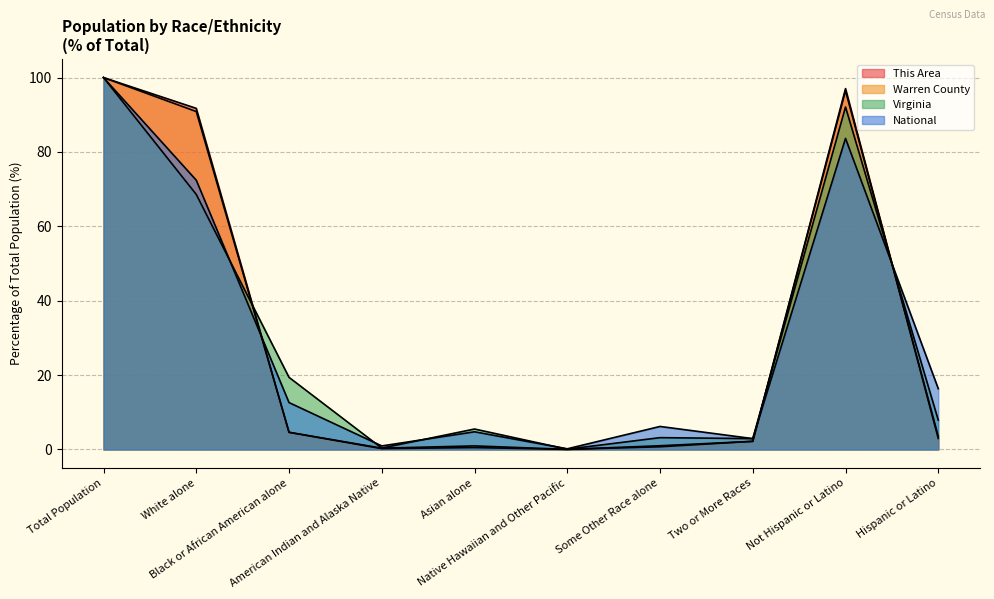

What are all the series names shown in the legend?

This Area, Warren County, Virginia, National